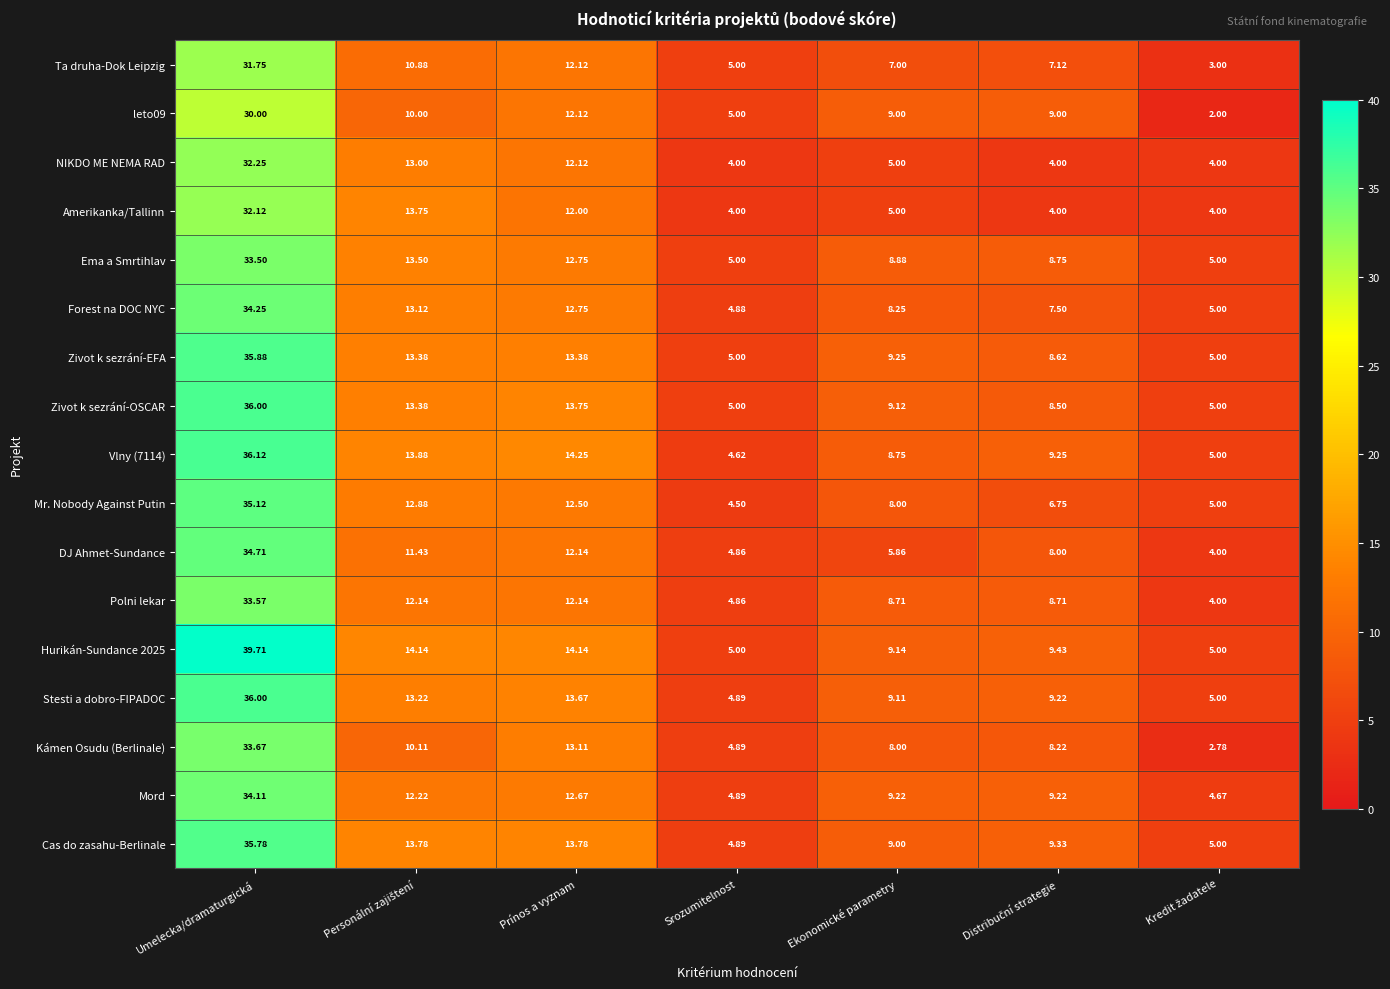

At which label does Amerikanka/Tallinn reach its peak?

Umelecka/dramaturgická